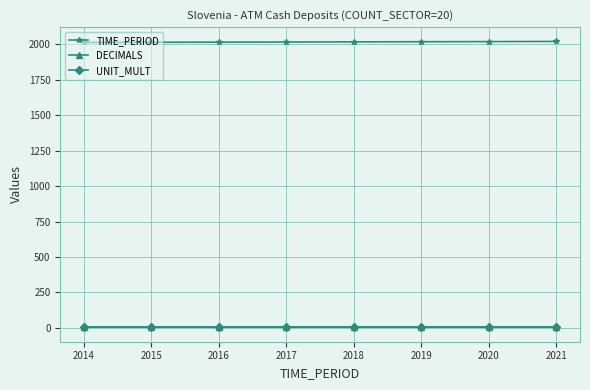

The UNIT_MULT series shows 6 at 2017. True or false?

True